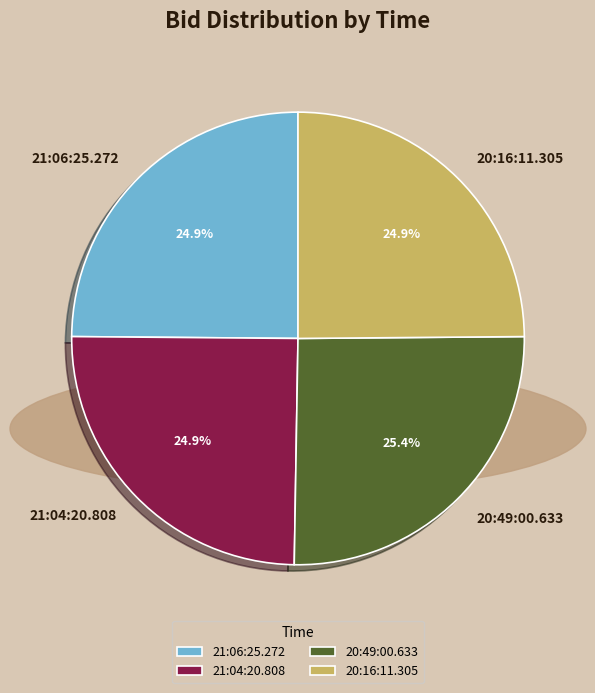

Is there any slice that represents more than half of the pie?

No